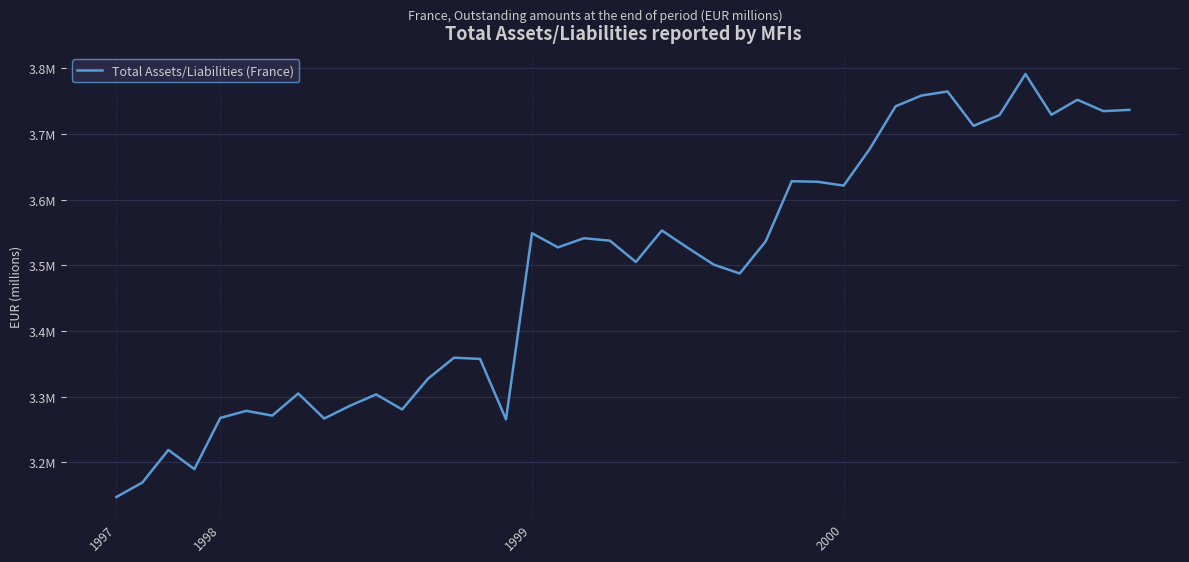

Does the chart have visible grid lines?

Yes